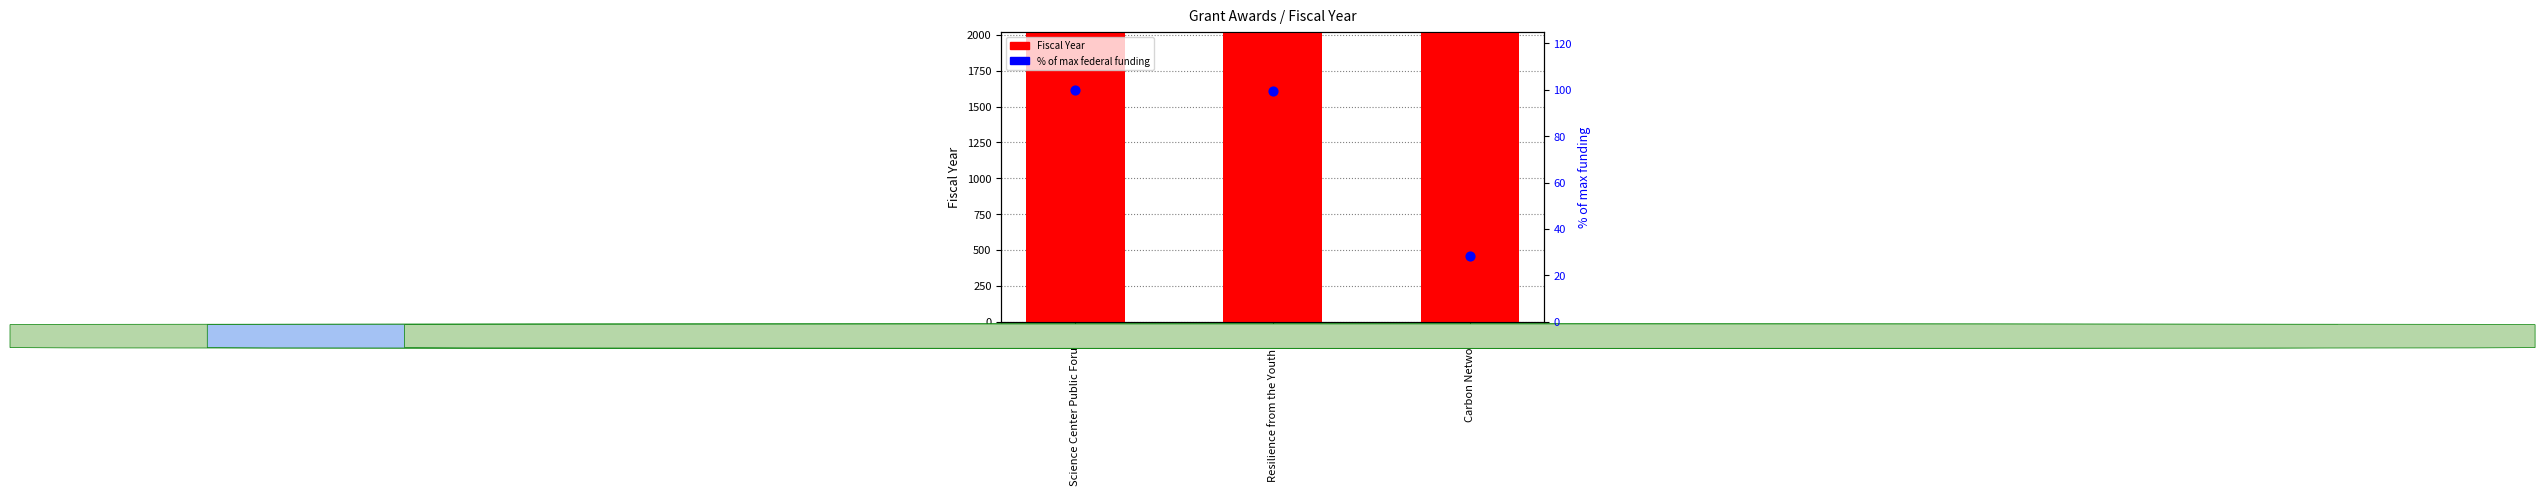

Which series contains the highest Y value?

Fiscal Year